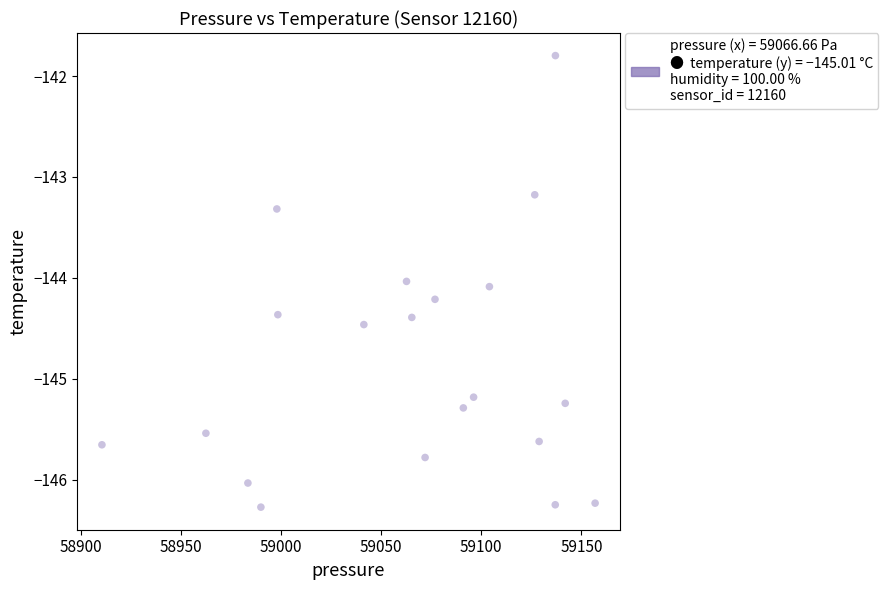

What is the range of X values (max minus min)?

246.3